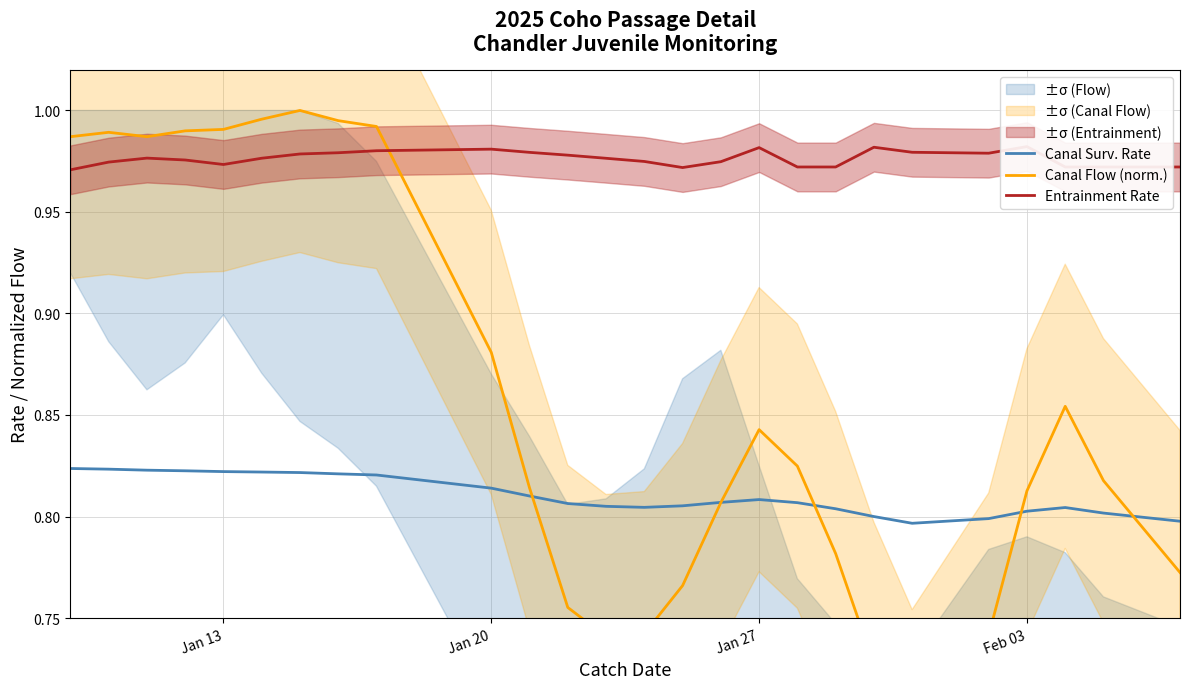

True or false: Canal Surv. Rate and Entrainment Rate cross at least once.

False